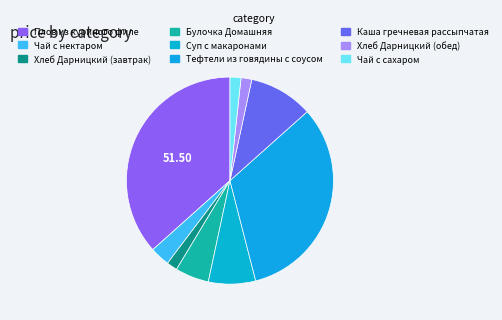

Is there any slice that represents more than half of the pie?

No